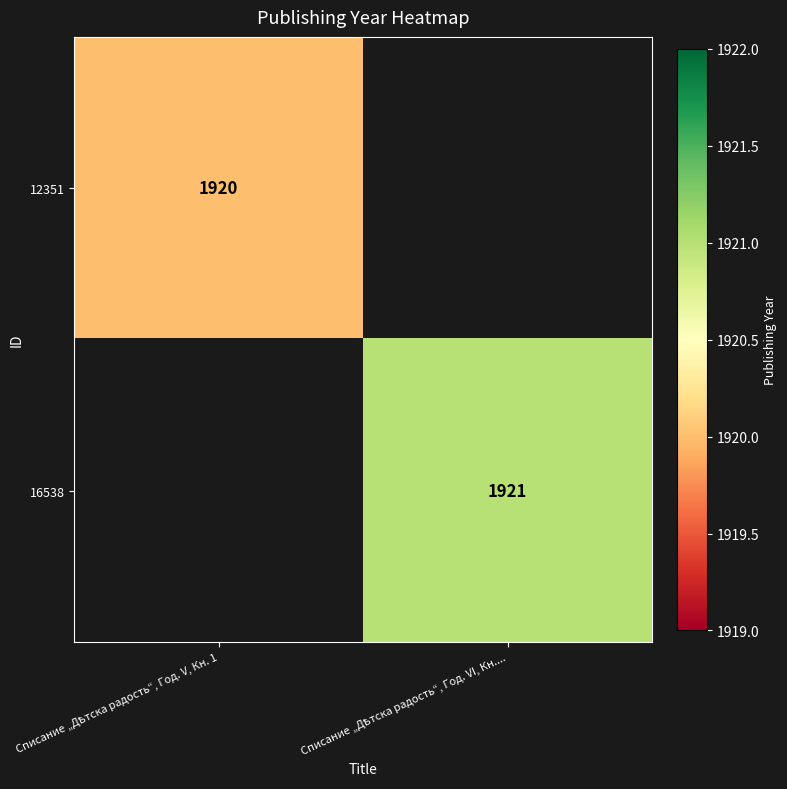

At how many categories does at least one series exceed 1920?

1